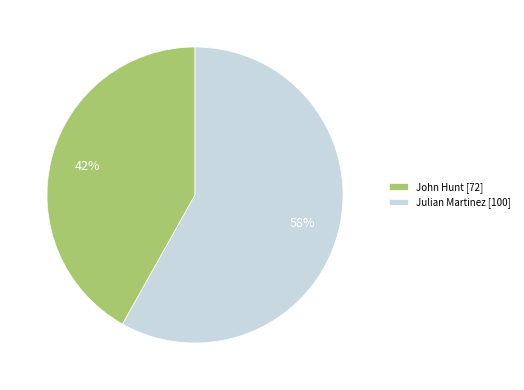

How many segments does this pie chart have?

2